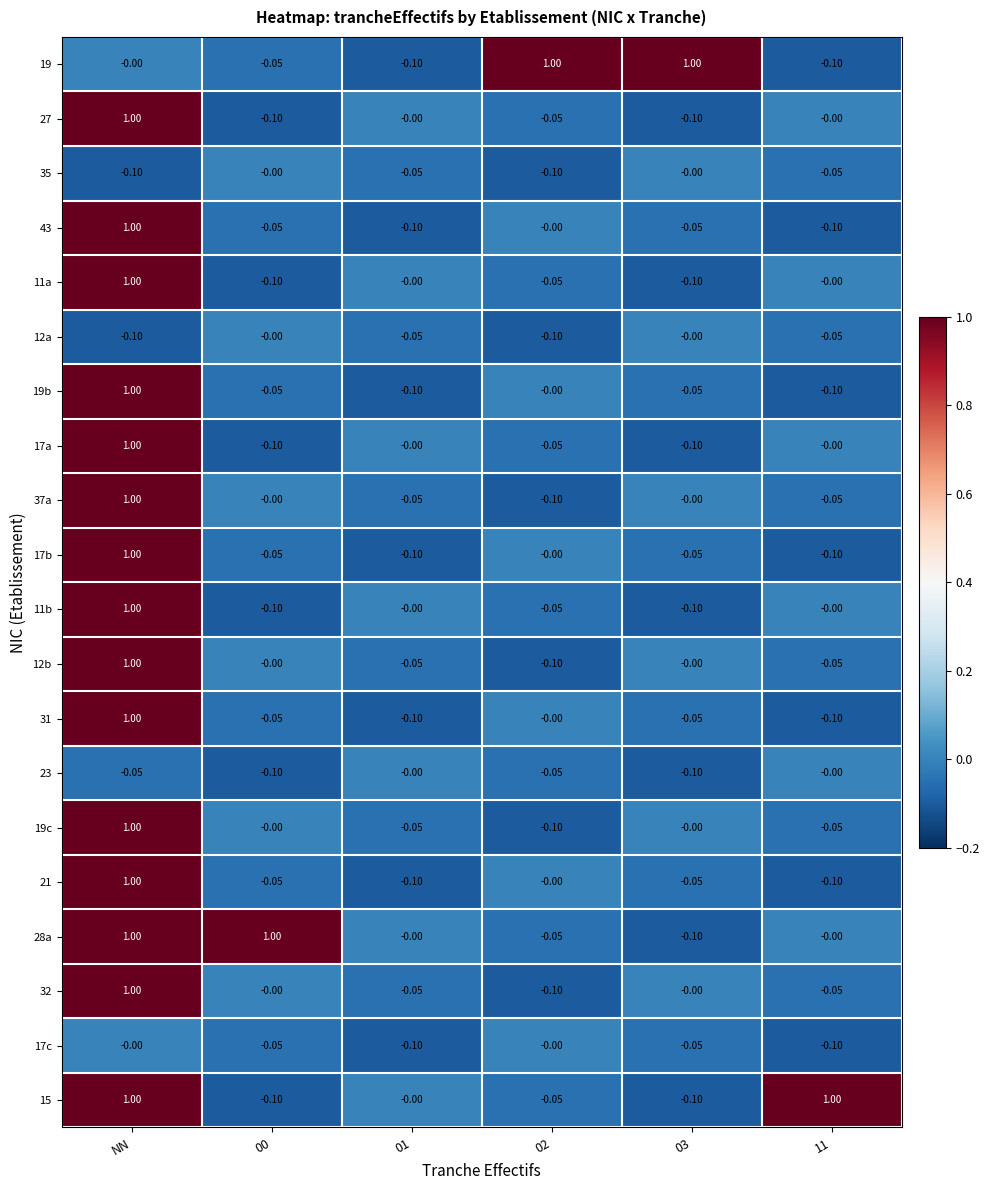

At which label does 32 first exceed 0?

NN